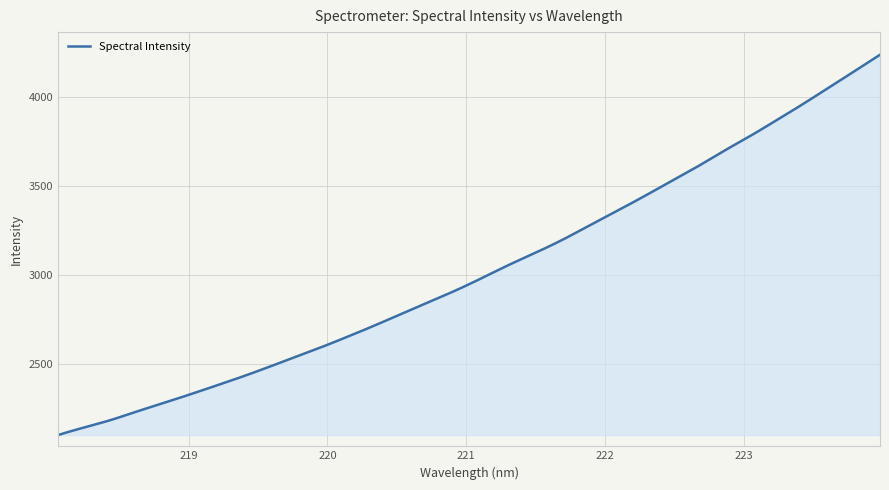

What is the average value?

3022.5